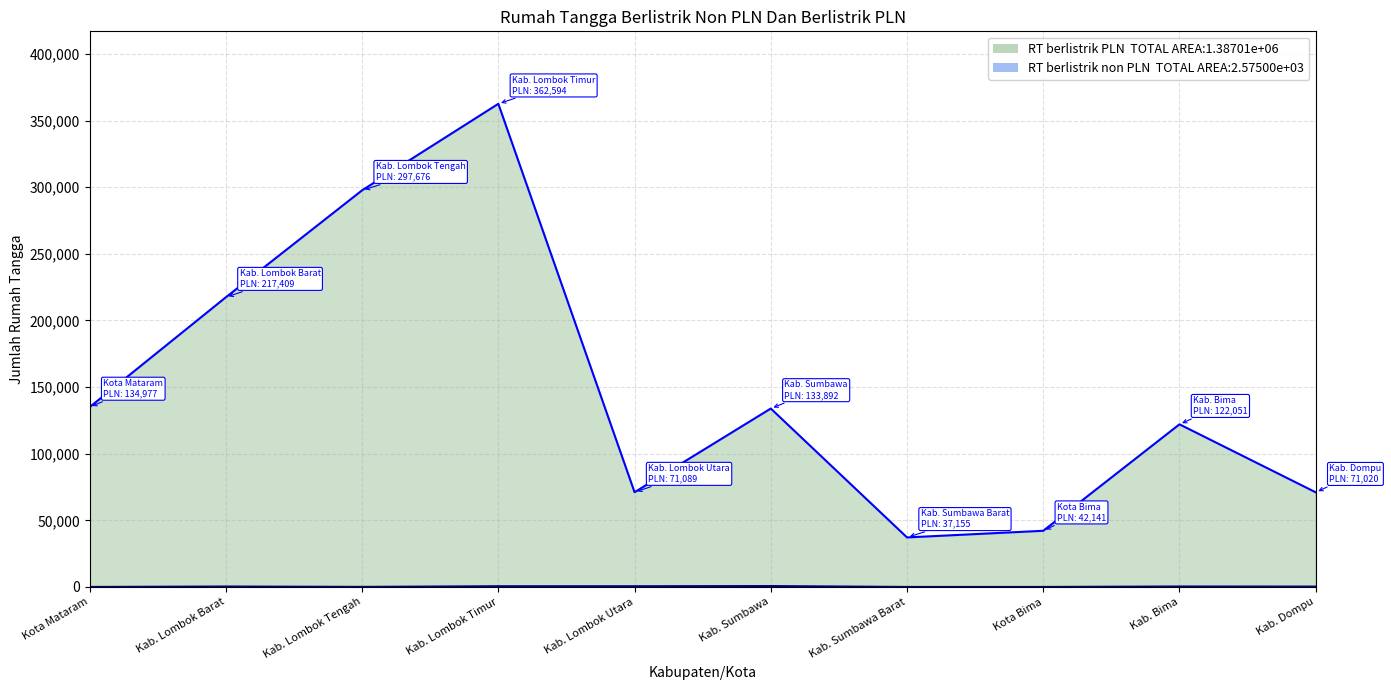

Is the value of RT berlistrik non PLN at Kab. Sumbawa Barat greater than the value of RT berlistrik PLN at Kab. Dompu?

No